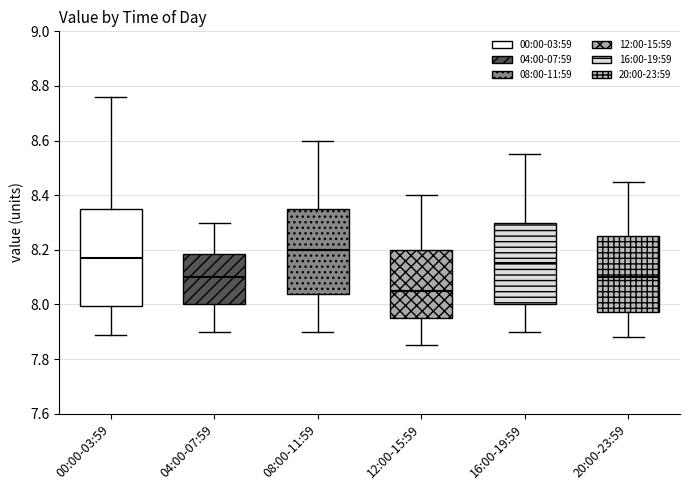

Reading left to right, transcribe this box plot: for each box, give where its median line is, the range the box spans, and where its two whiskers end, as read against the y-axis. The values are not printed on the chart, so give them approximately, as read against the axis.

00:00-03:59: median 8.18, box 8.00 to 8.36, whiskers 7.90 to 8.76
04:00-07:59: median 8.10, box 8.00 to 8.18, whiskers 7.90 to 8.30
08:00-11:59: median 8.20, box 8.04 to 8.36, whiskers 7.90 to 8.60
12:00-15:59: median 8.06, box 7.96 to 8.20, whiskers 7.86 to 8.40
16:00-19:59: median 8.16, box 8.00 to 8.30, whiskers 7.90 to 8.56
20:00-23:59: median 8.10, box 7.98 to 8.26, whiskers 7.88 to 8.46